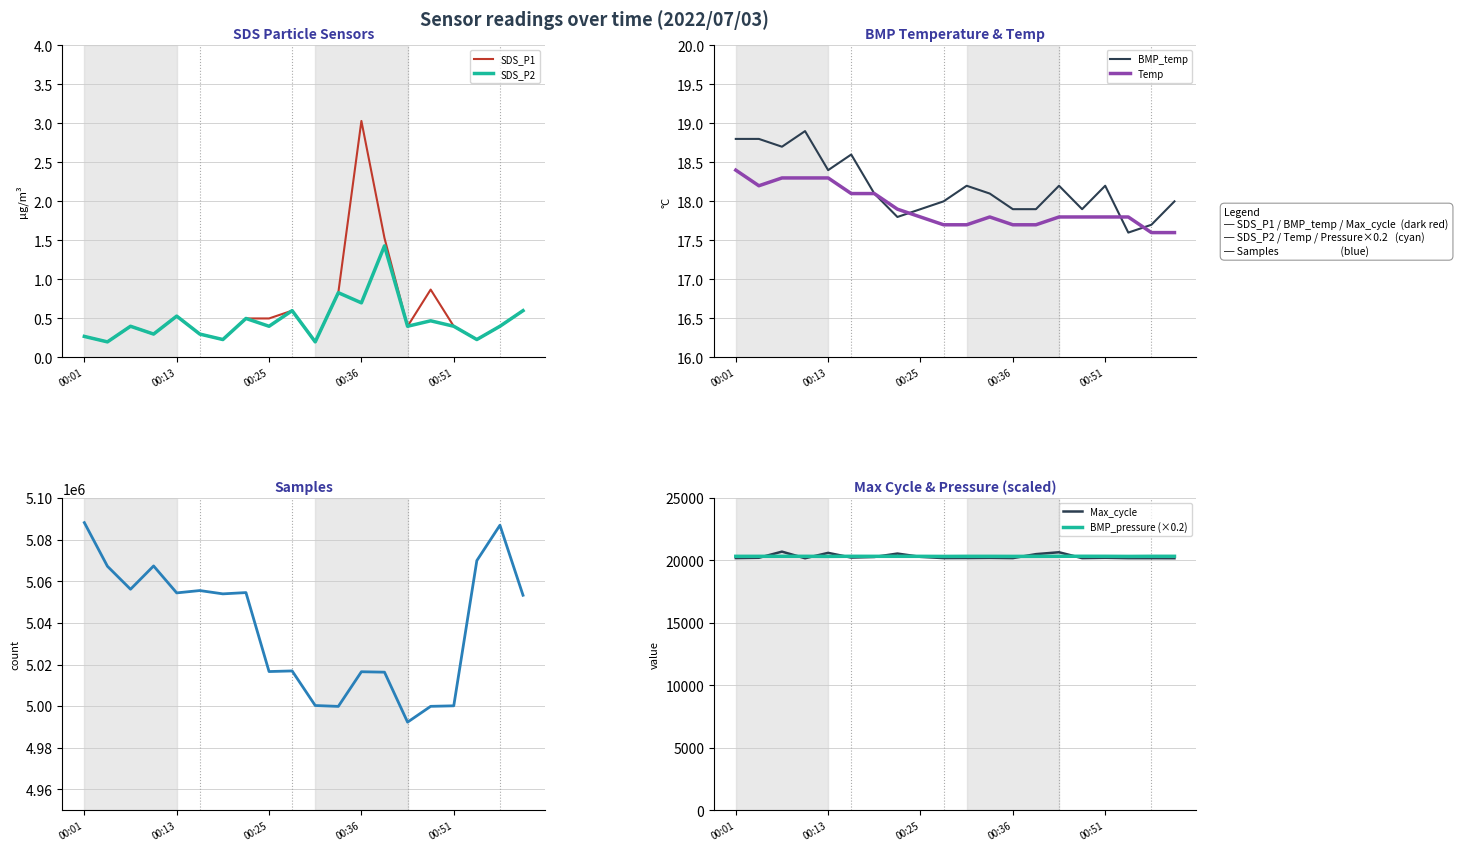

List the labels in order of Temp value, largest first.

00:01, 00:07, 00:10, 00:13, 00:04, 00:16, 00:19, 00:22, 00:25, 00:33, 00:46, 00:48, 00:51, 00:54, 00:28, 00:30, 00:36, 00:39, 00:57, 01:00